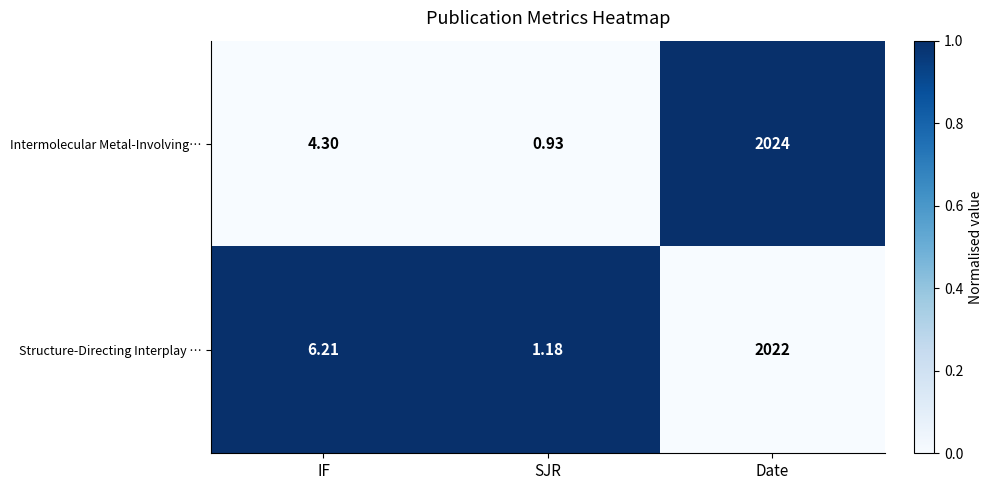

Which series changed the most between IF and Date?

Intermolecular Metal-Involving…